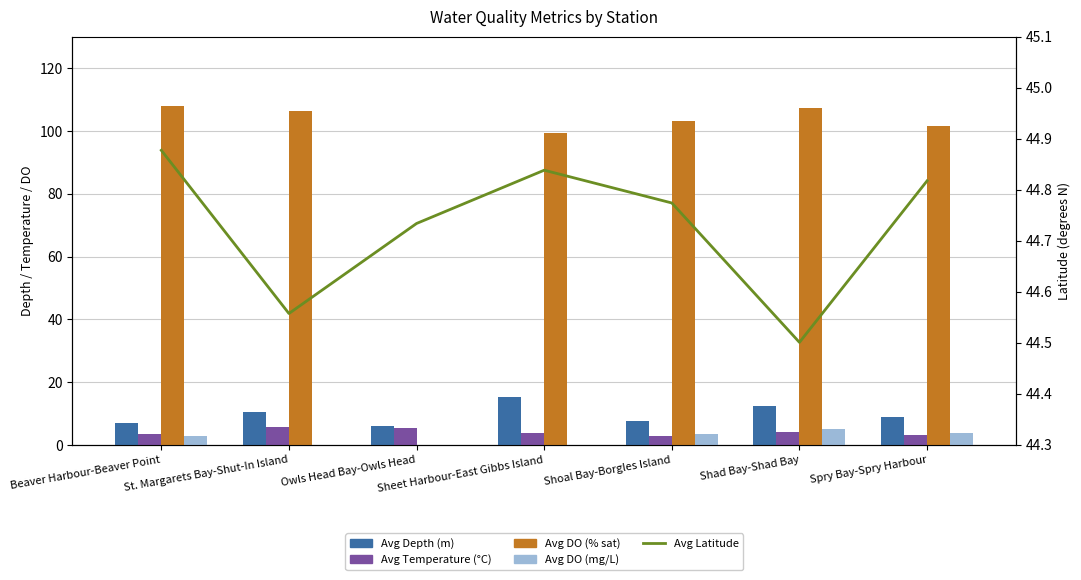

What is the difference between the Avg DO (mg/L) values at Shad Bay-Shad Bay and Spry Bay-Spry Harbour?

1.4